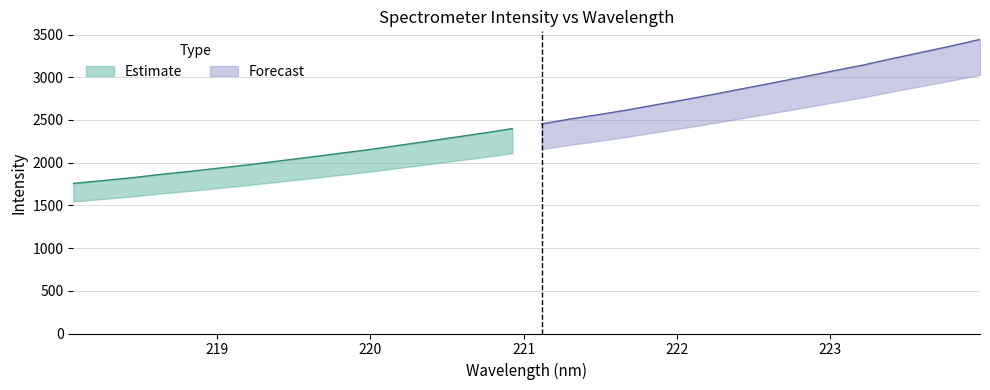

How many lines are shown in the chart?

2